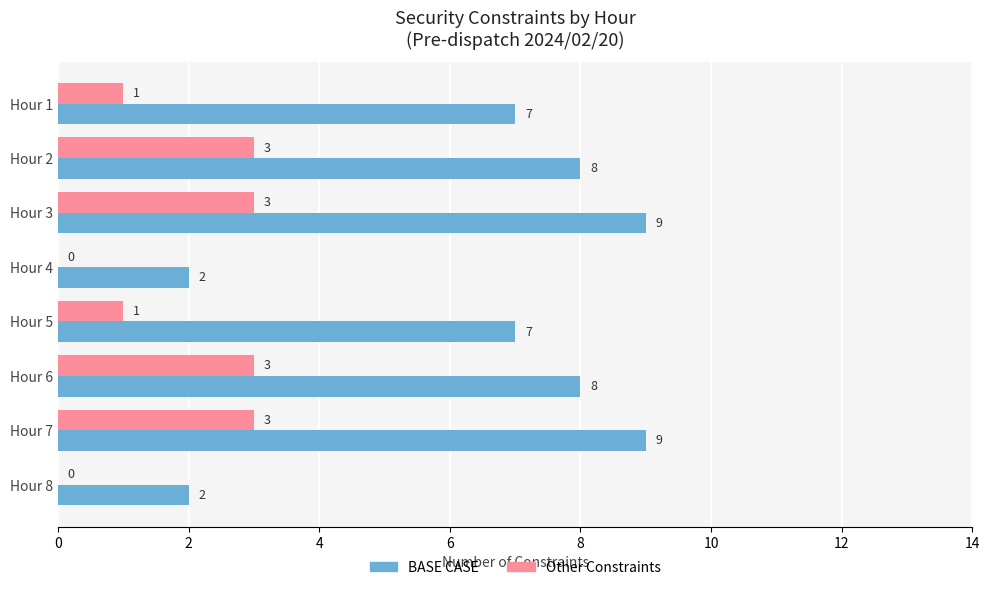

What is the total value across all series at Hour 1?

8